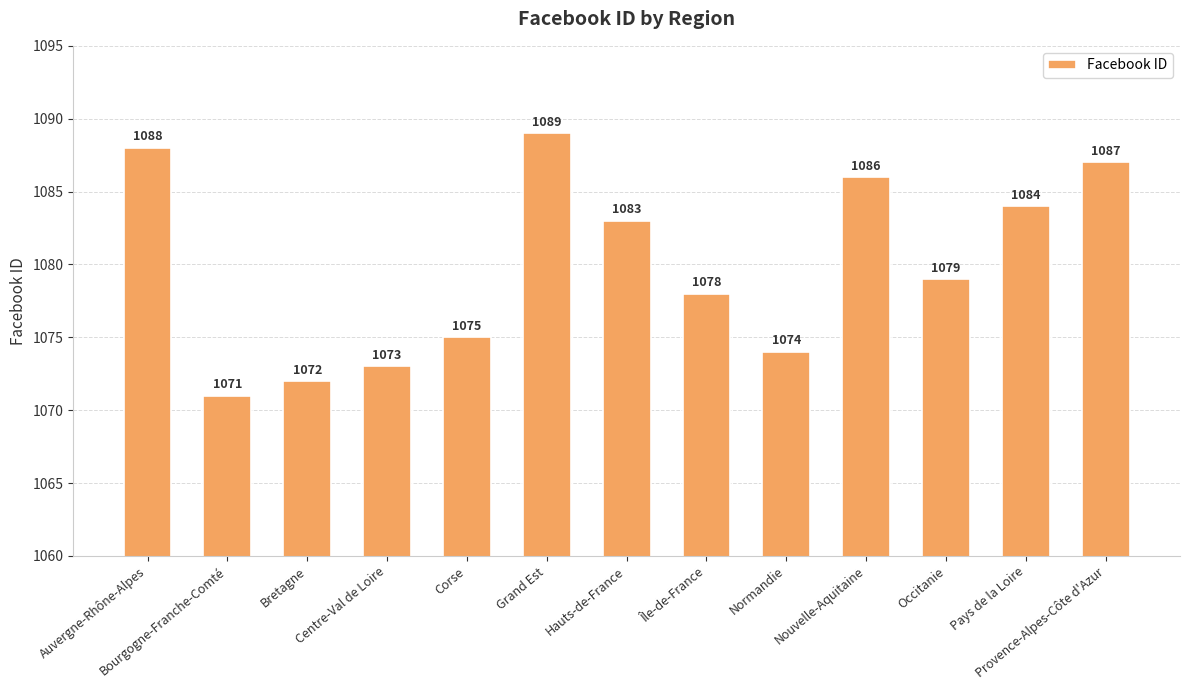

What is the greatest value displayed?

1089